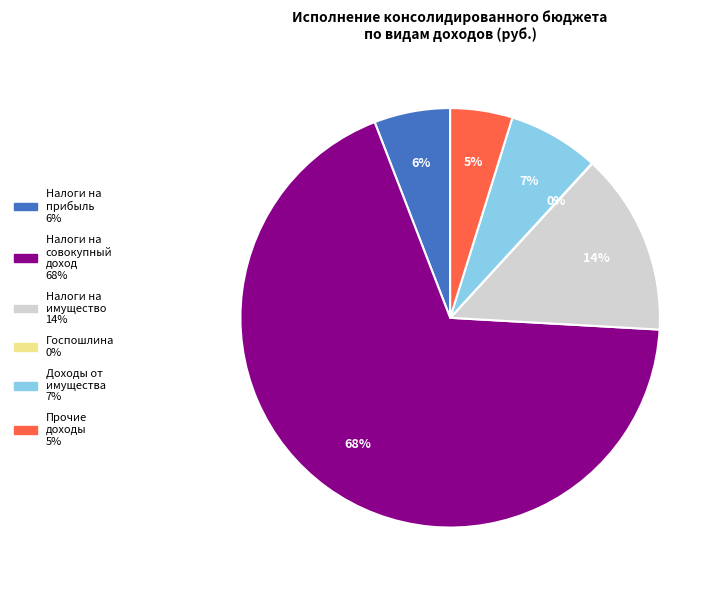

Is there a majority slice in this chart?

Yes